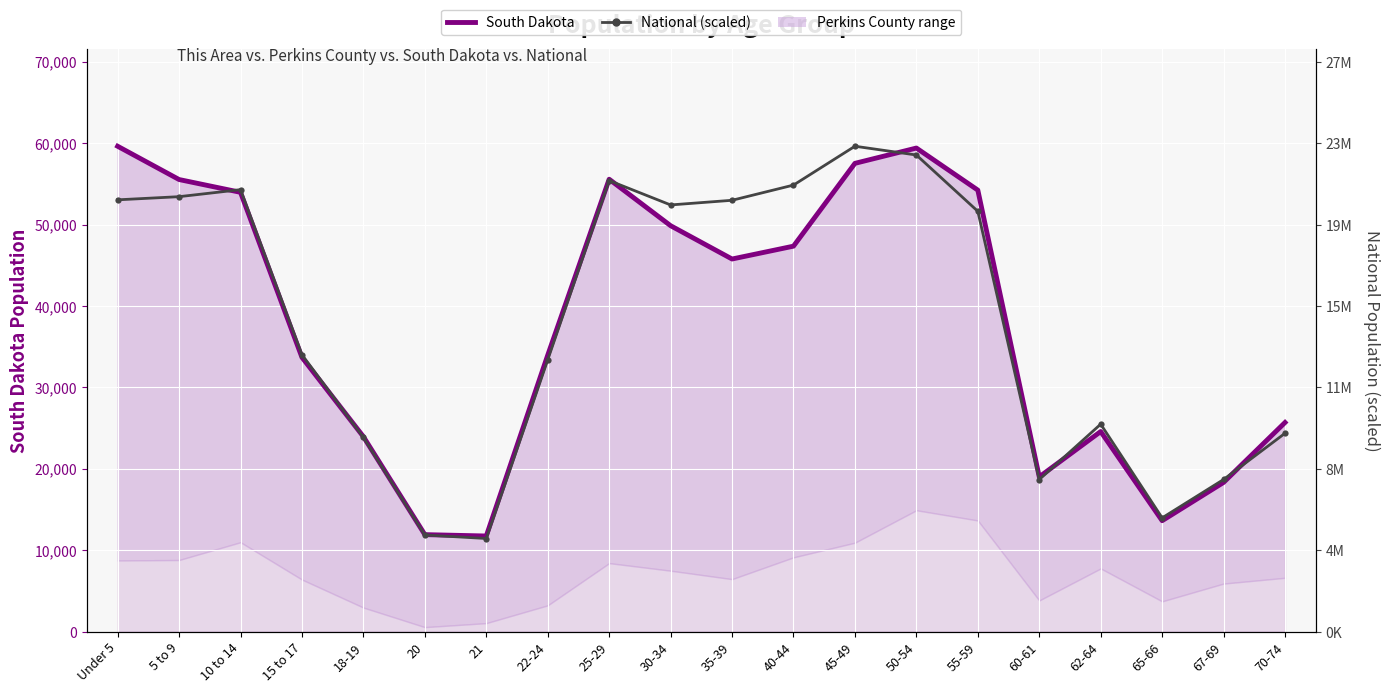

How many data points does each series have?

20